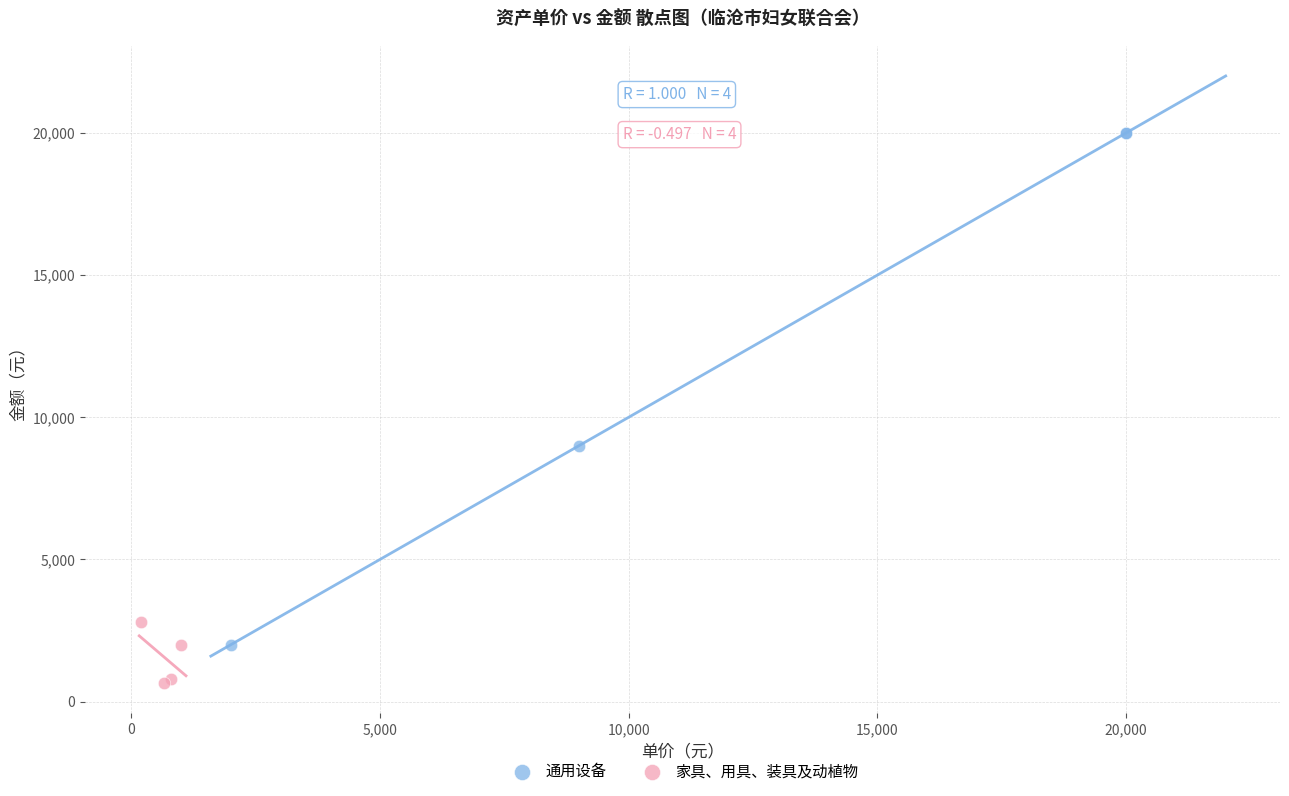

Which series reaches the maximum Y coordinate?

通用设备